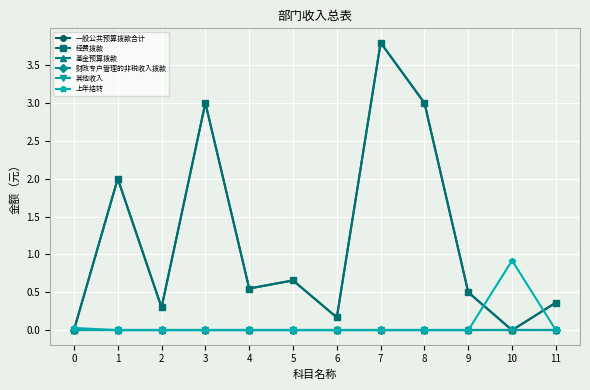

At which label is 一般公共预算拨款合计 closest to 1?

5